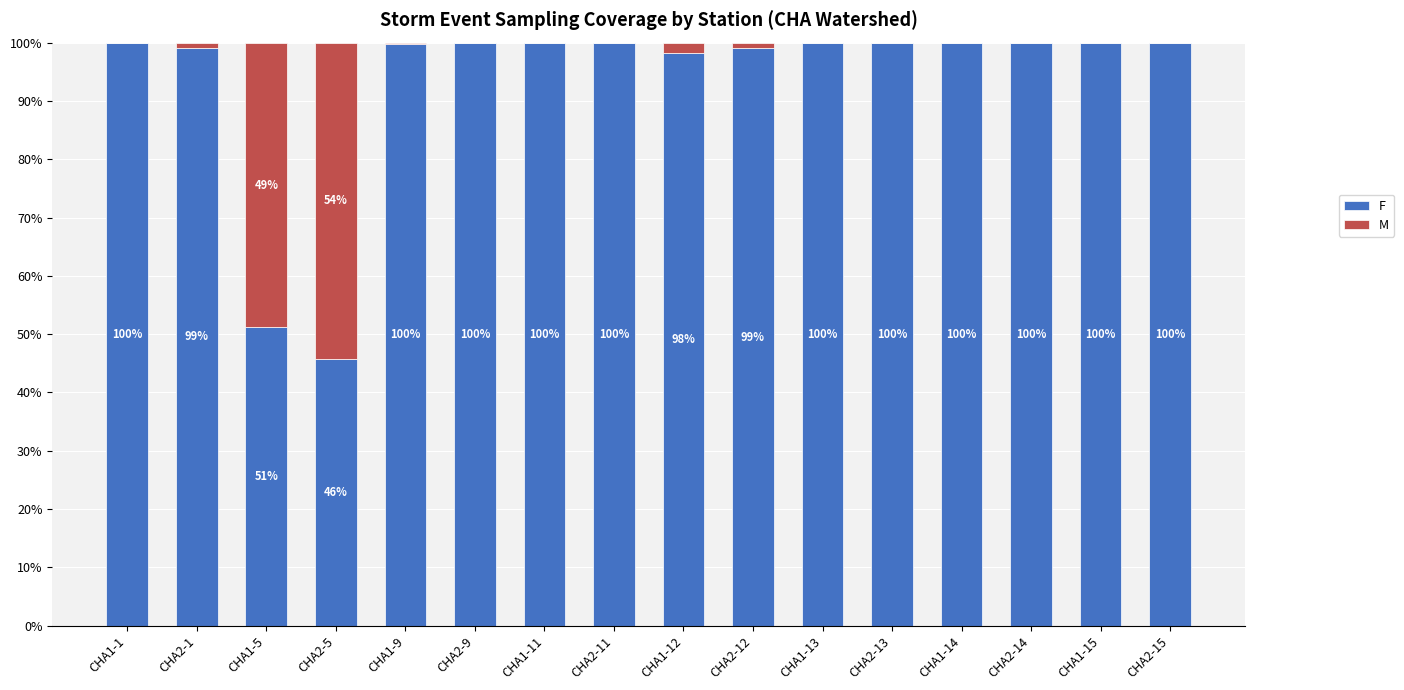

What is the total value across all series at CHA2-9?

100.0